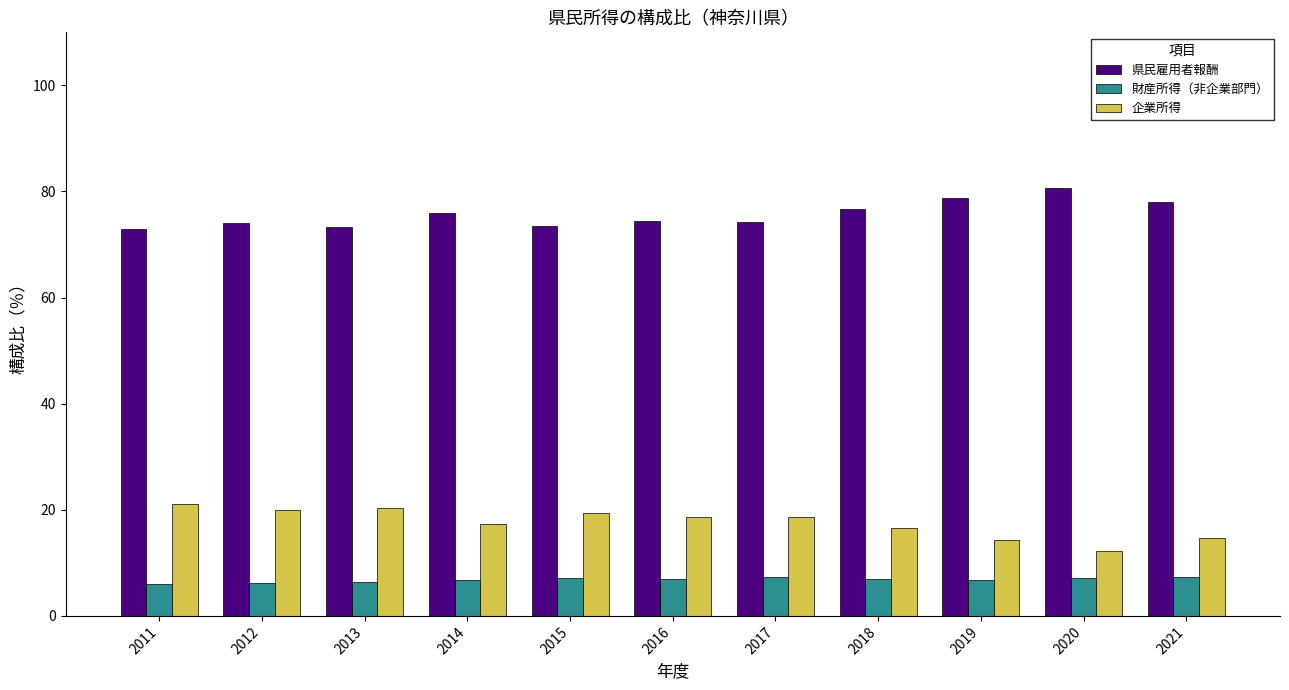

What is the lowest value of the 財産所得（非企業部門） series?

6.0